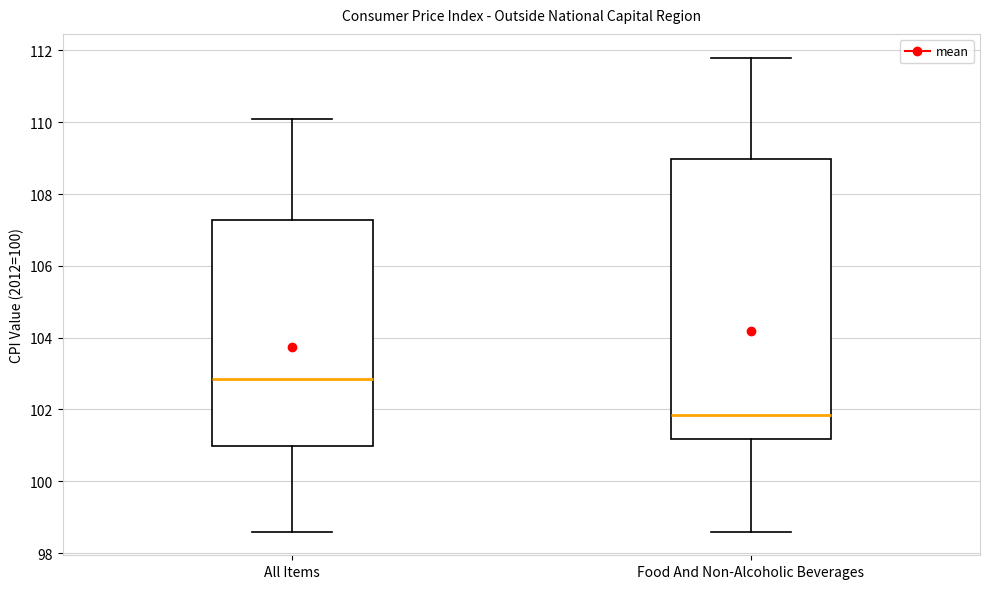

Reading left to right, read every box against the y-axis: the position of its median line, the range the box covers, and the ends of its whiskers. The values are not printed on the chart, so give them approximately, as read against the axis.

All Items: median 102.8, box 101.0 to 107.2, whiskers 98.6 to 110.2
Food And Non-Alcoholic Beverages: median 101.8, box 101.2 to 109.0, whiskers 98.6 to 111.8